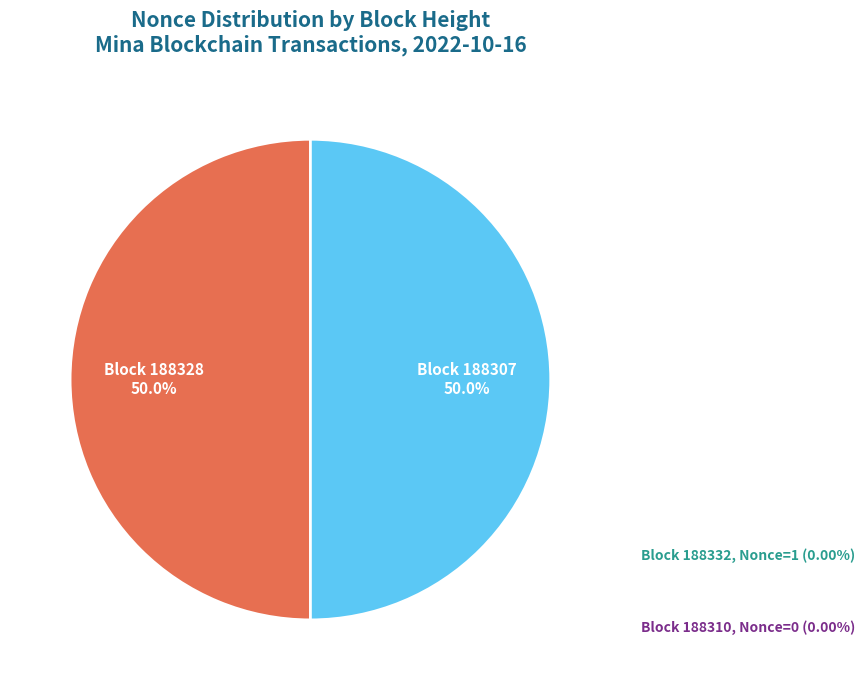

Which category has the smallest portion of the pie?

188310